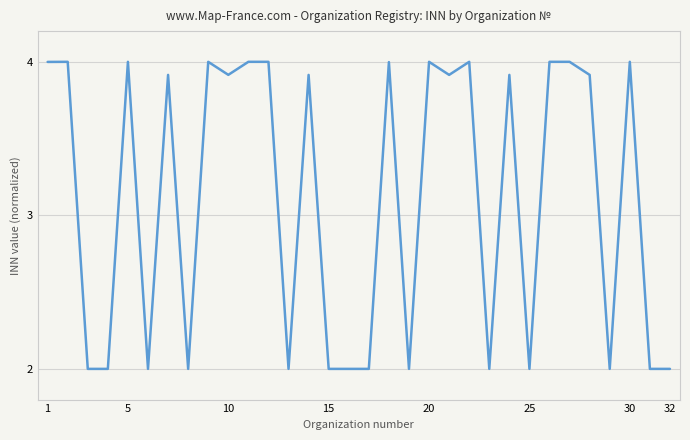

What is the greatest value displayed?

4.0